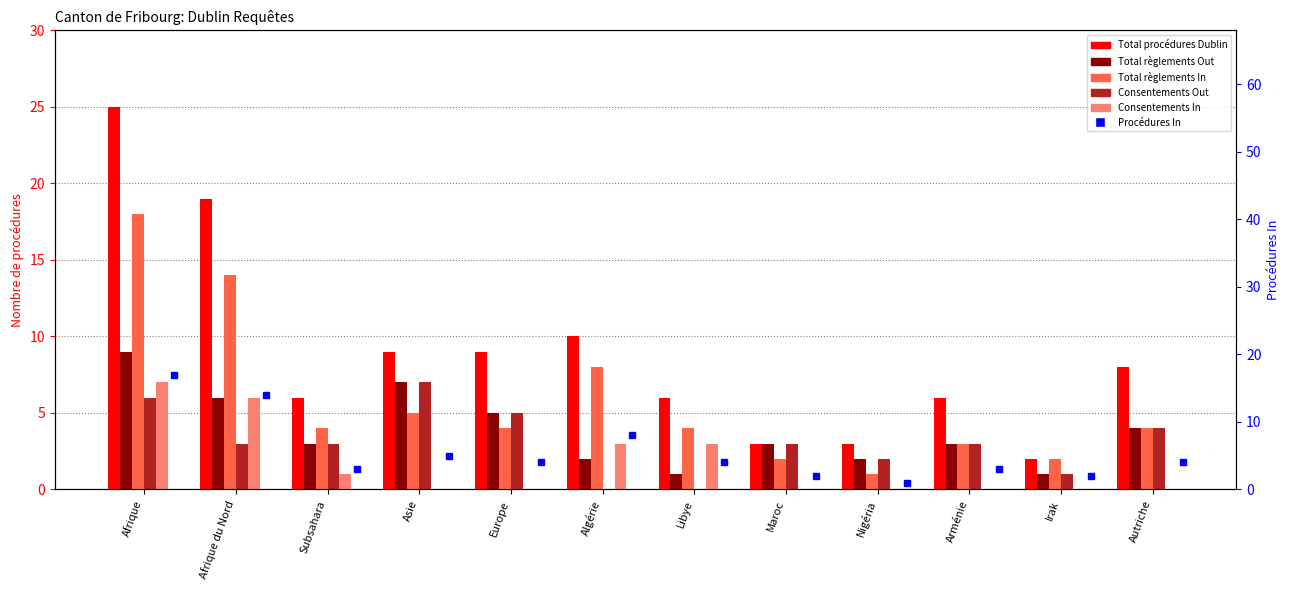

Which series has the largest total across all categories?

Total procédures Dublin